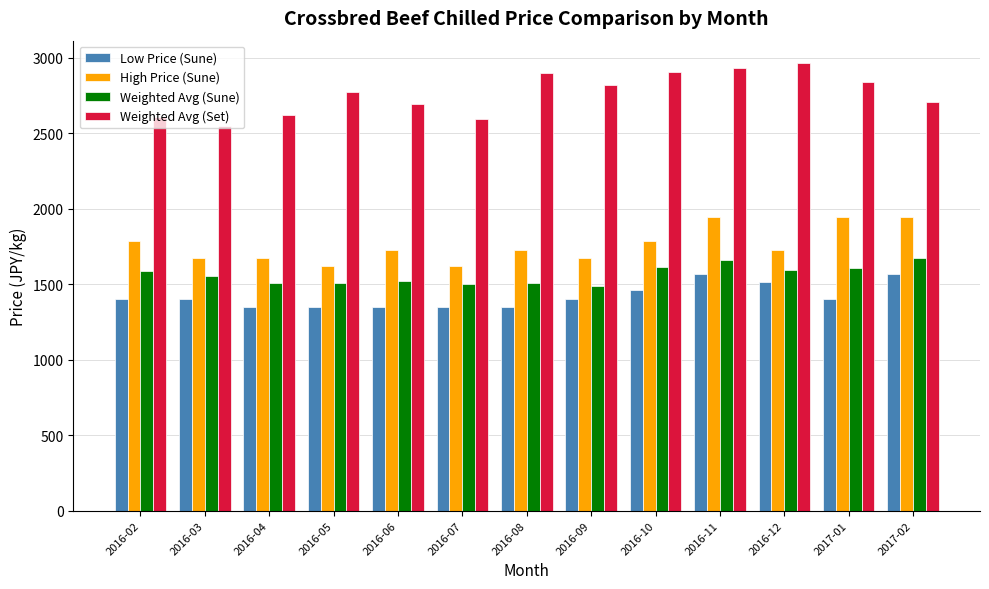

What is the smallest value displayed?

1350.0